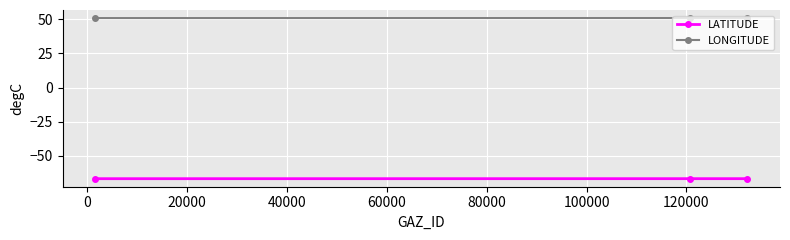

Which series has the largest total across all categories?

LONGITUDE